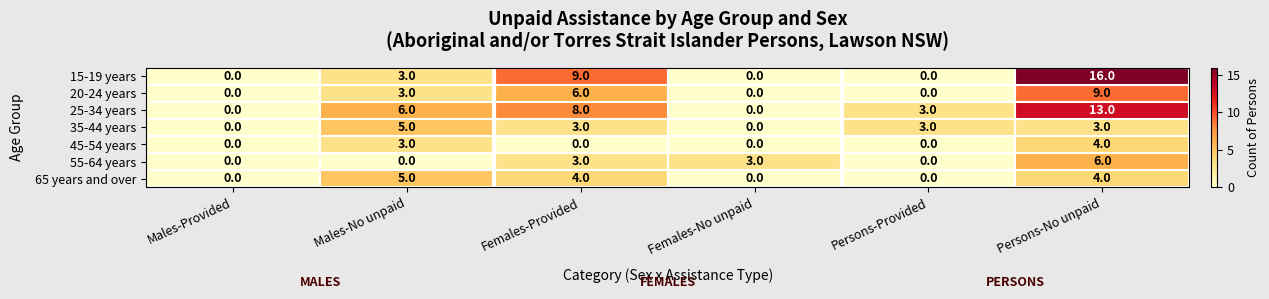

Which series has the largest range (max minus min)?

15-19 years